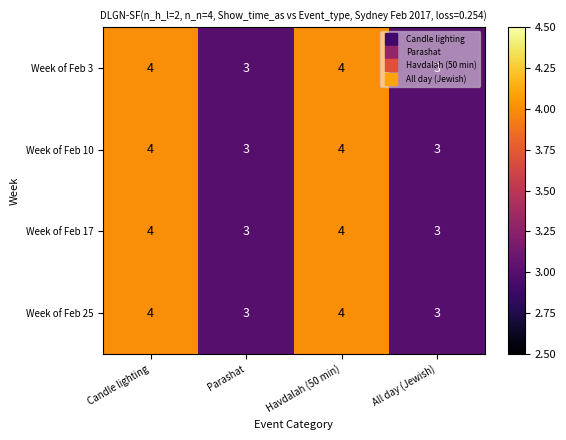

What is the approximate value of Week of Feb 3 at All day (Jewish)?

3